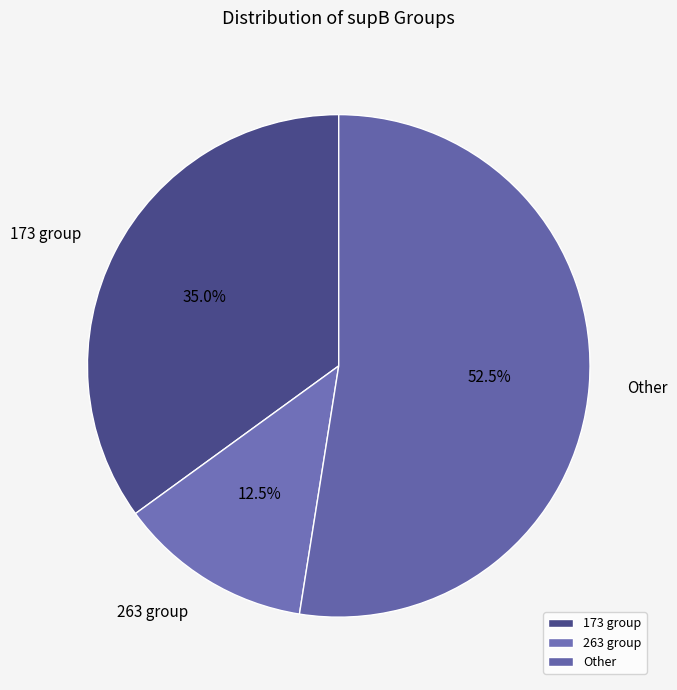

Which category has the biggest portion of the pie?

Other